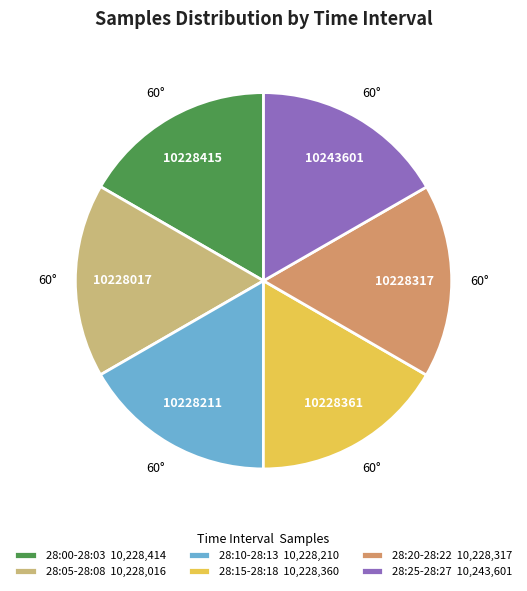

Does 28:10-28:13 10,228,210 account for over 50% of the chart?

No